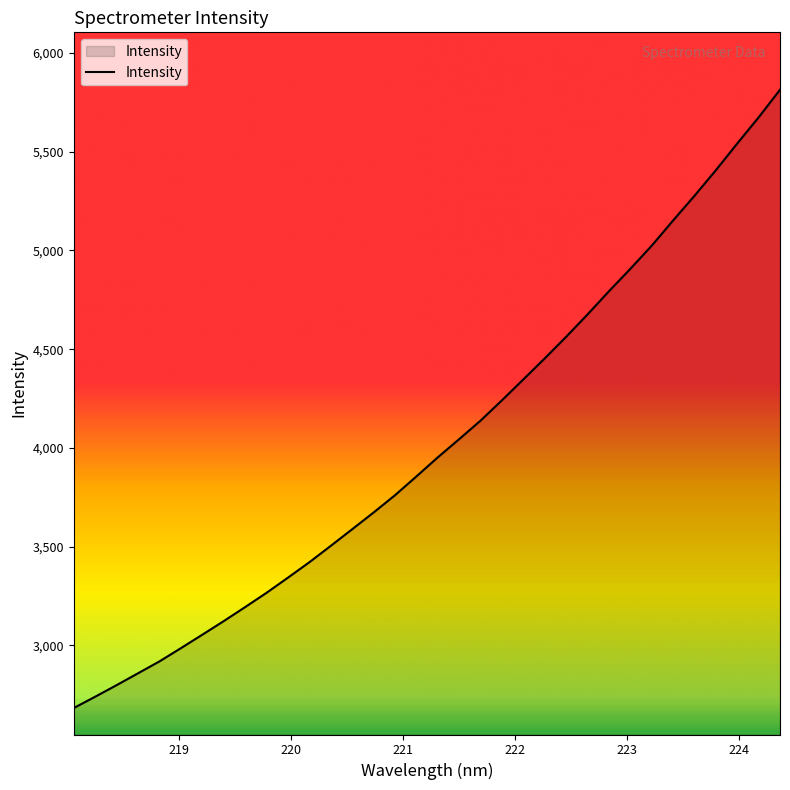

What is the smallest value displayed?

2682.5